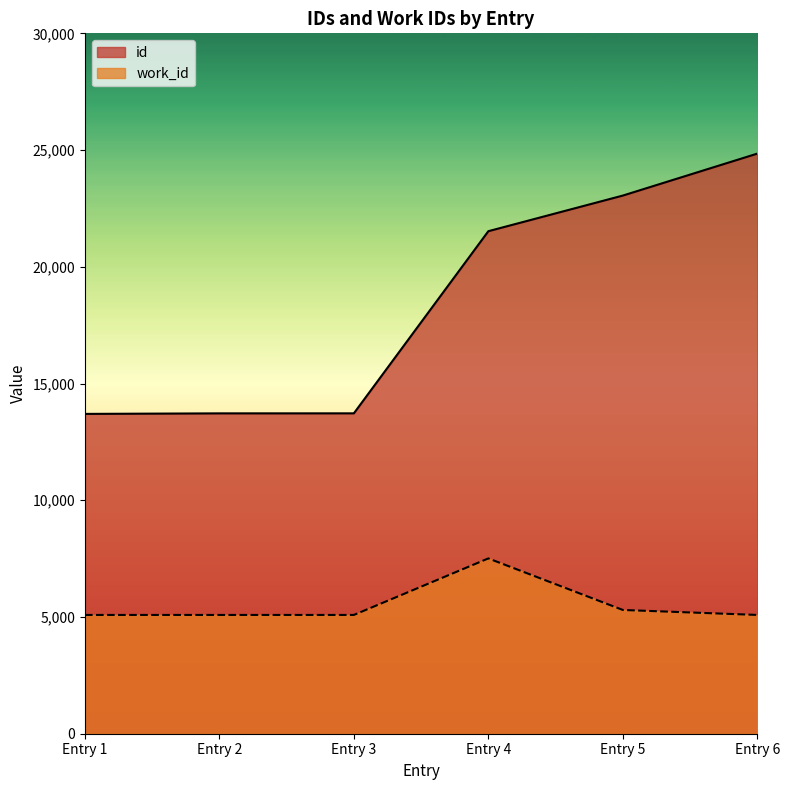

Read the id value at Entry 1, to the nearest 50.

13700